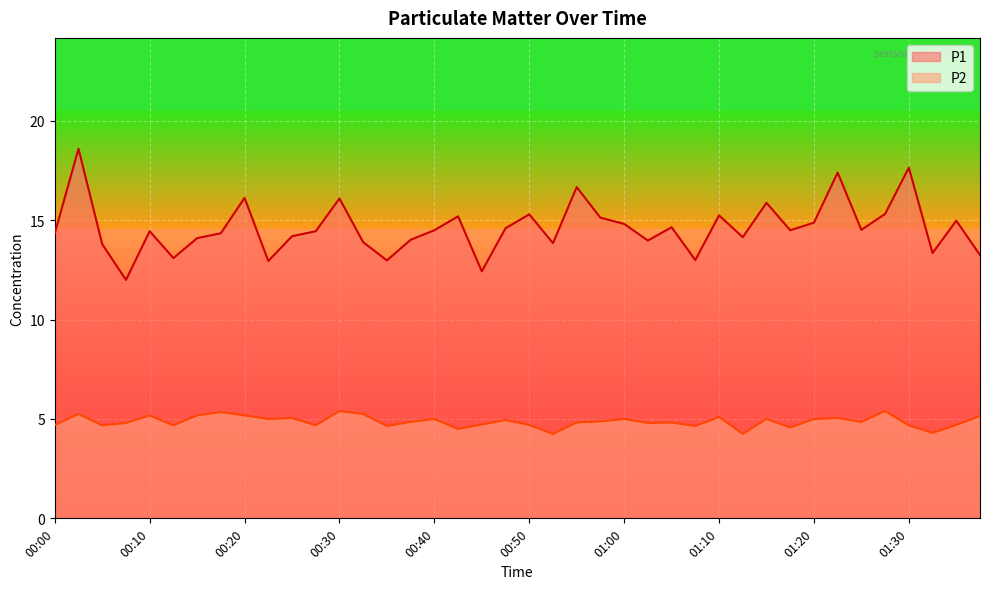

What is the difference between the maximum and minimum values in the P2 series?

1.2